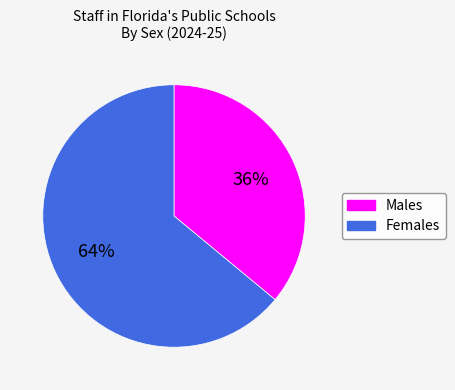

To the nearest percent, what is the average slice percentage?

50%